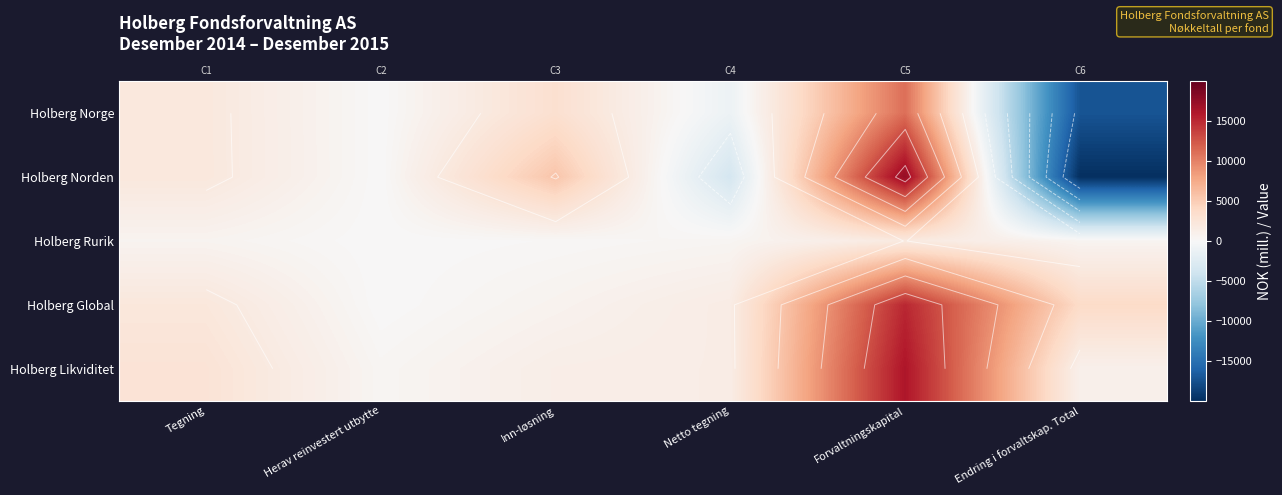

What is the sum of the Holberg Likviditet values at Tegning and Herav reinvestert utbytte?

3064